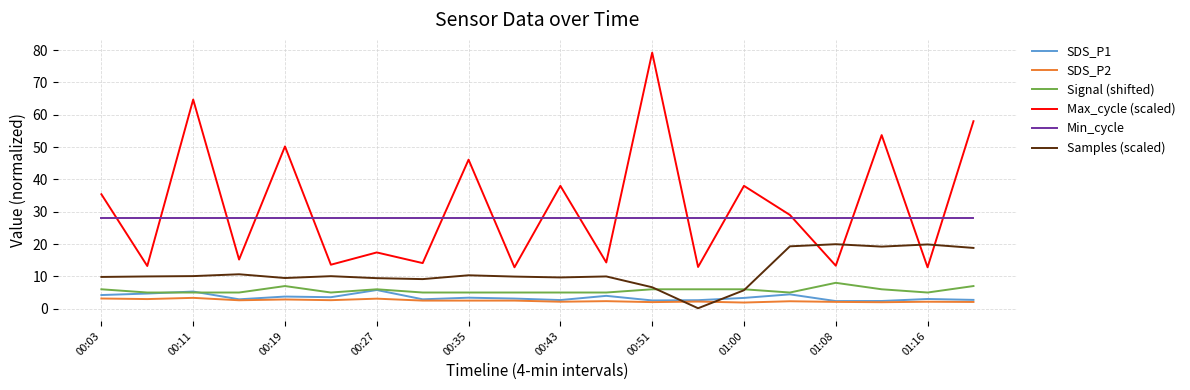

Rank the series by their maximum value, from highest to lowest.

Max_cycle (scaled), Min_cycle, Samples (scaled), Signal (shifted), SDS_P1, SDS_P2